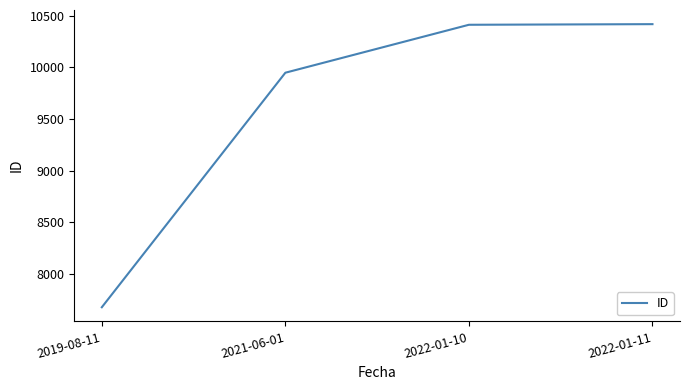

The value at 2022-01-10 is 10414. True or false?

True